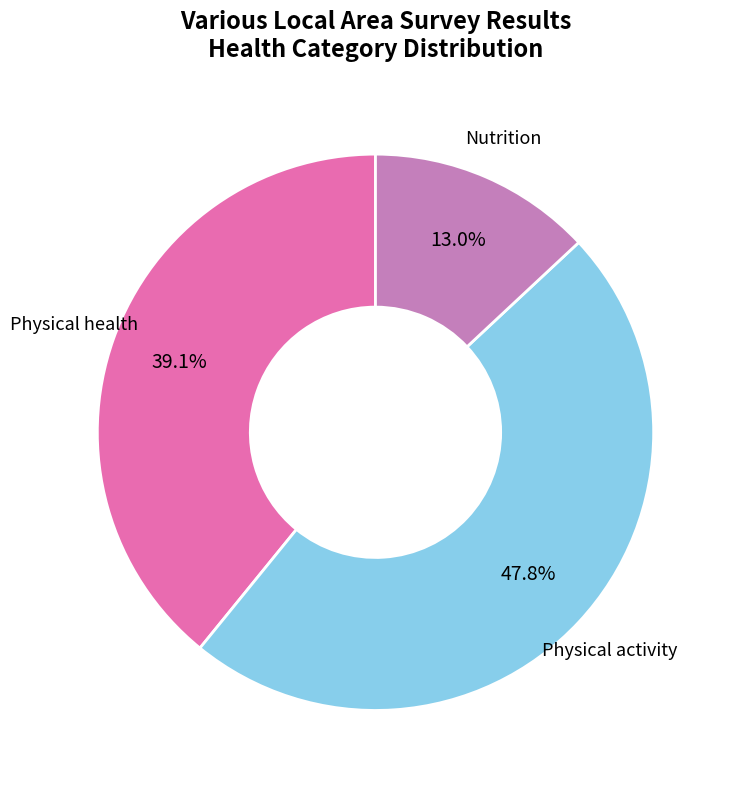

Is there a majority slice in this chart?

No